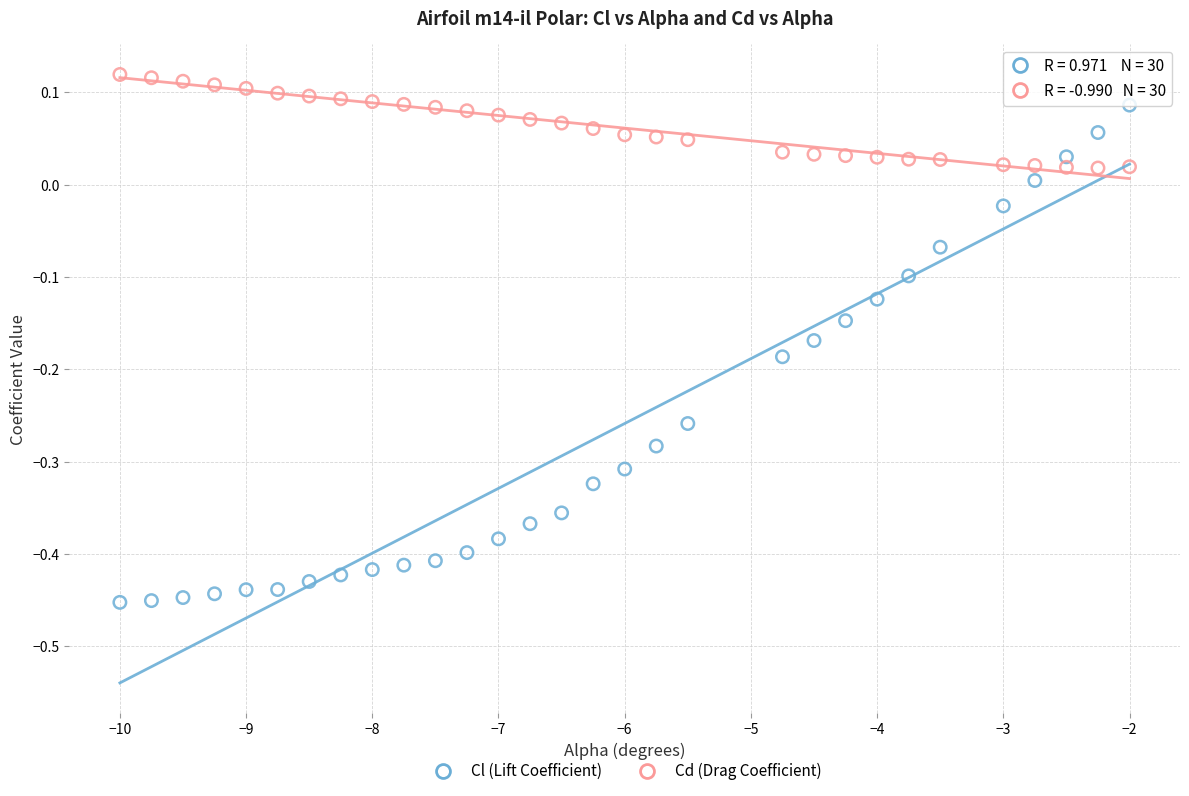

Across all data points, what is the range of Y values (max minus min)?

0.6